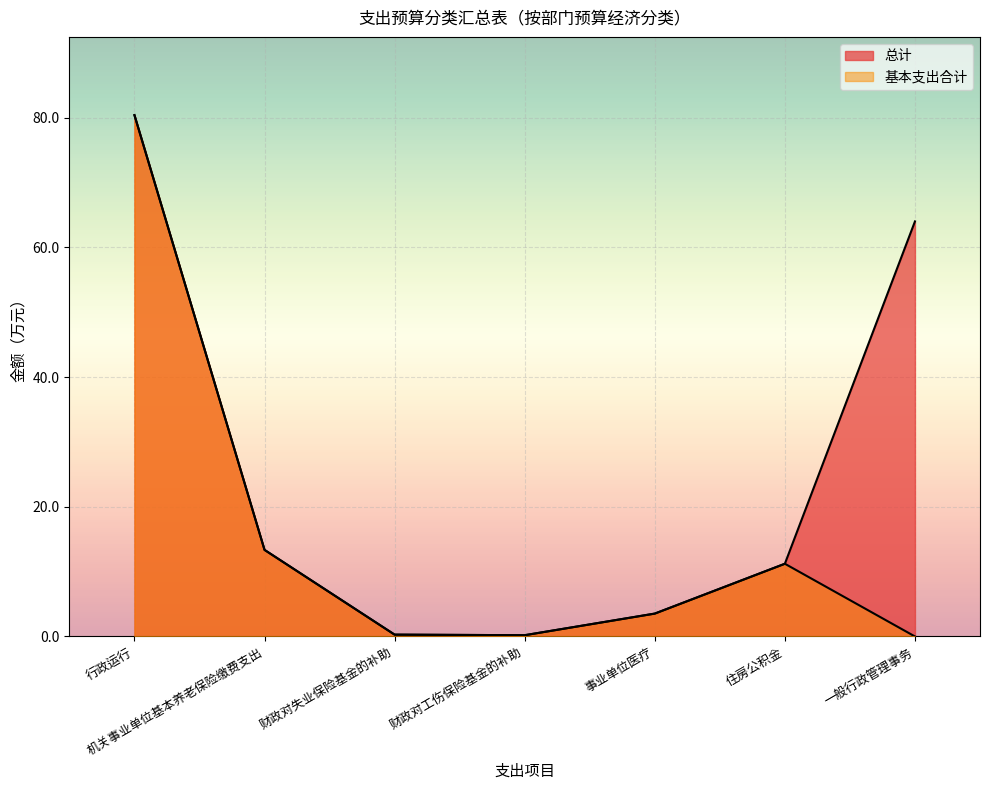

Which label corresponds to the largest value in the chart?

行政运行